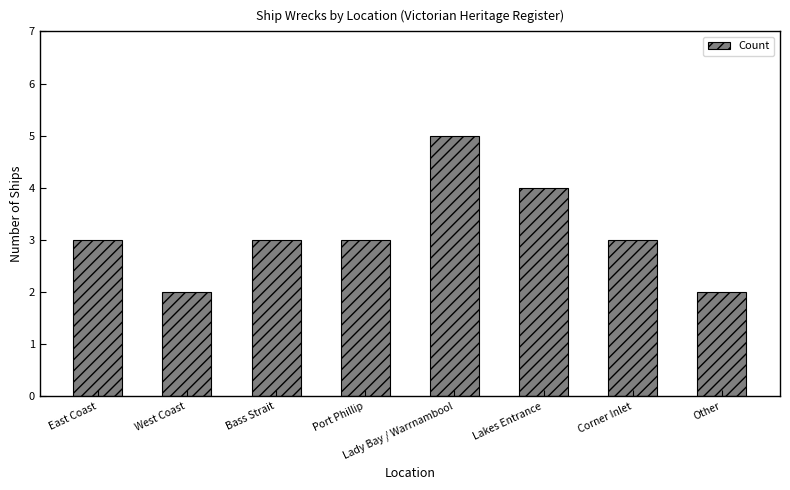

Reading right to left, list all the values displayed in this chart.

2	3	4	5	3	3	2	3